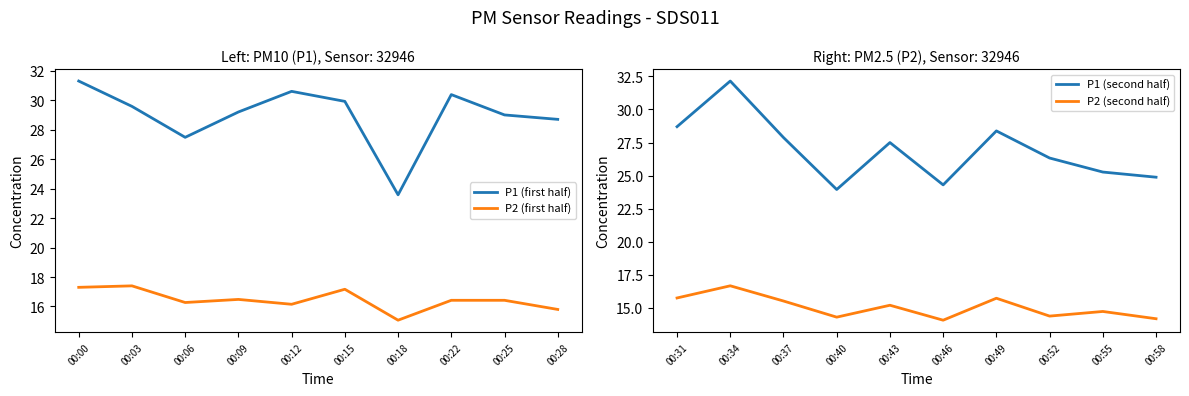

What is the value of the P1 (second half) point at the 2nd from the left?

32.1